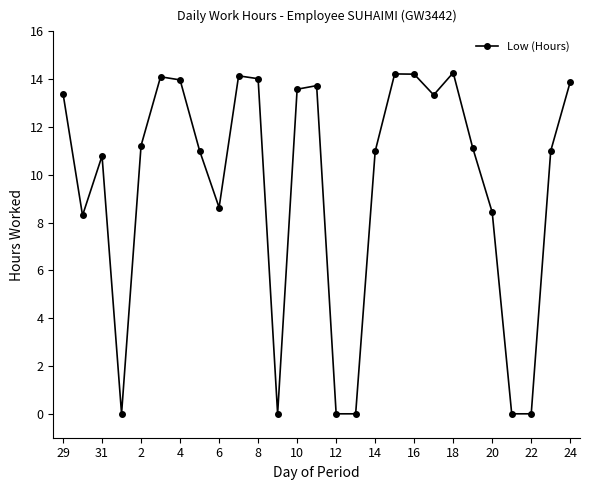

How many distinct data groups are displayed?

1